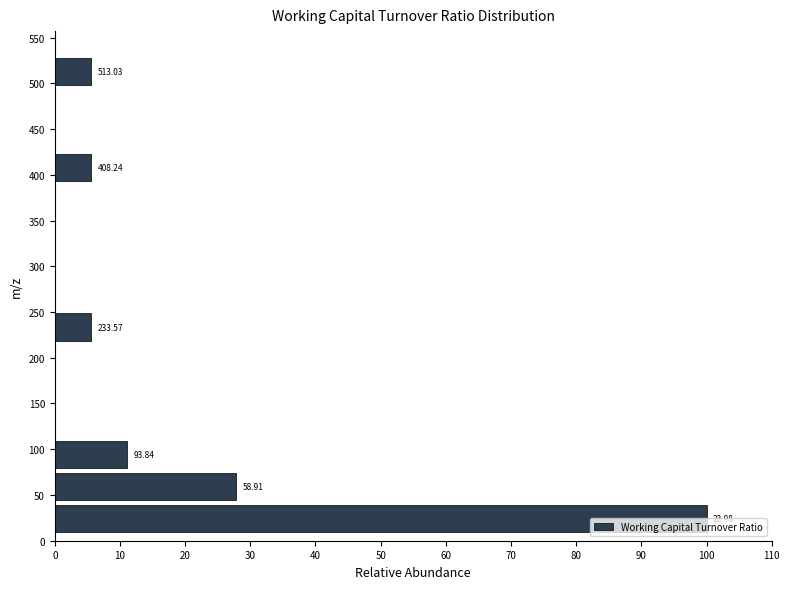

Over which range of the y-axis is the bar longest?

5 to 40